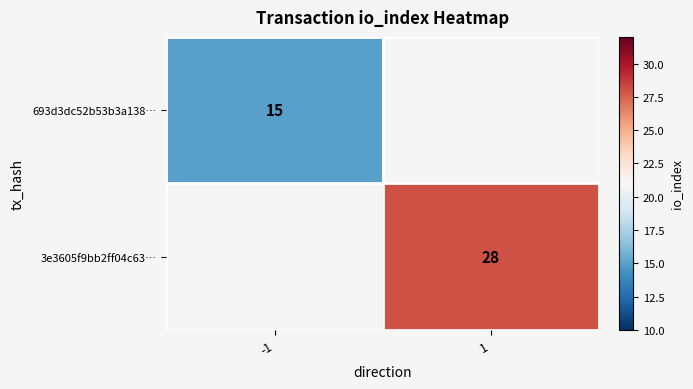

The value of 3e3605f9bb2ff04c63… at 1 is 28. True or false?

True